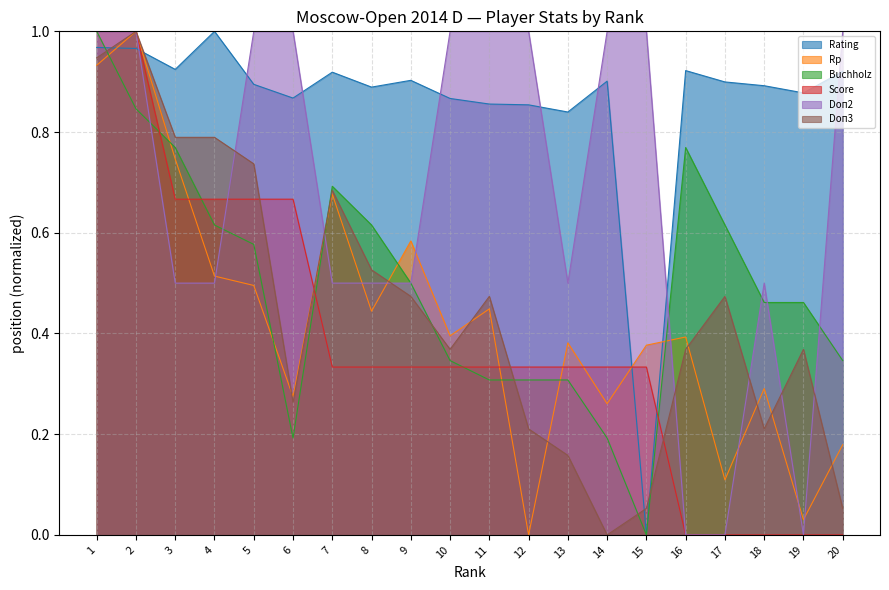

Which series changed the most between 5 and 8?

Doп2